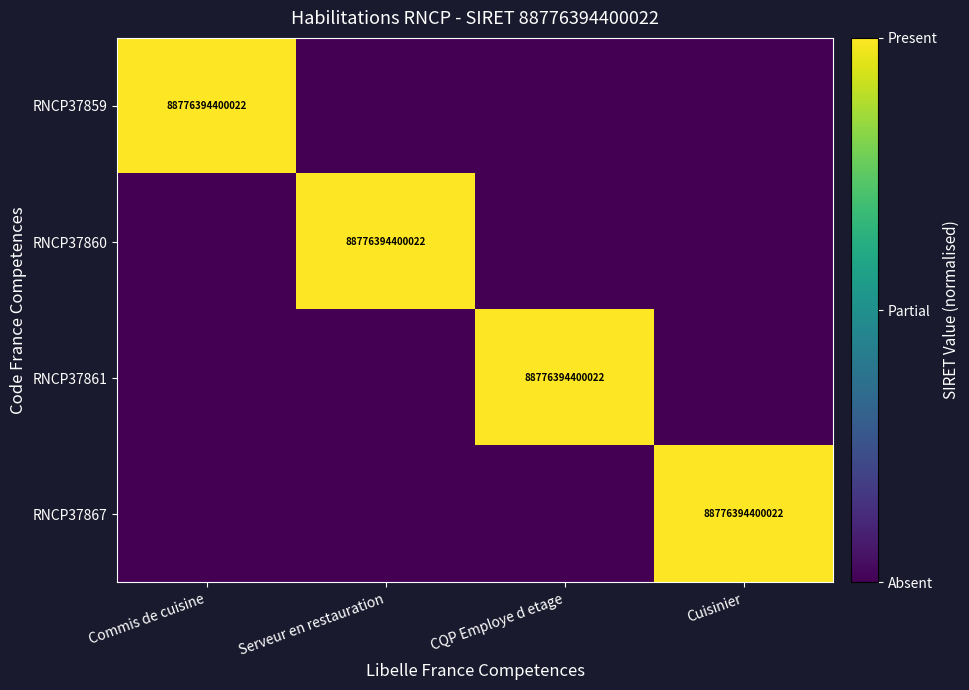

The RNCP37861 series shows 121220966915983 at CQP Employe d etage. True or false?

False